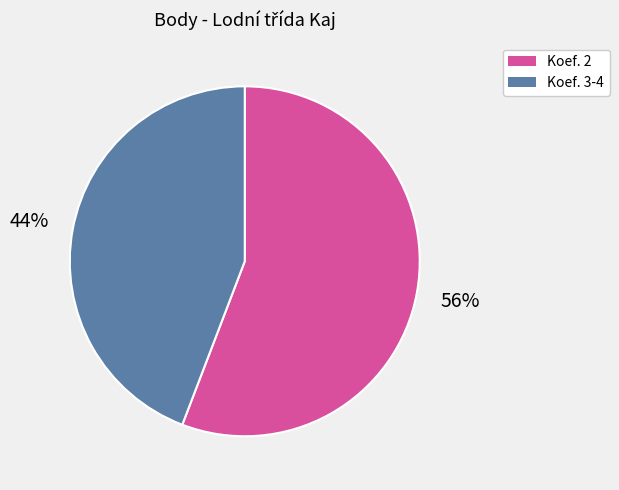

What is the majority slice?

Koef. 2